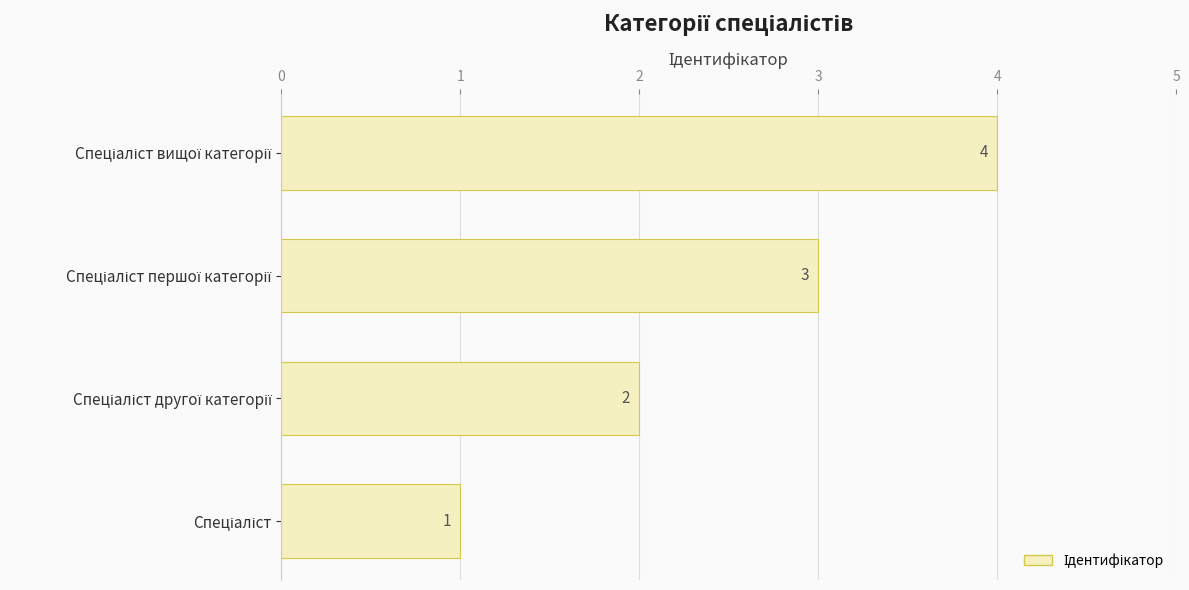

What is the sum of all values?

10